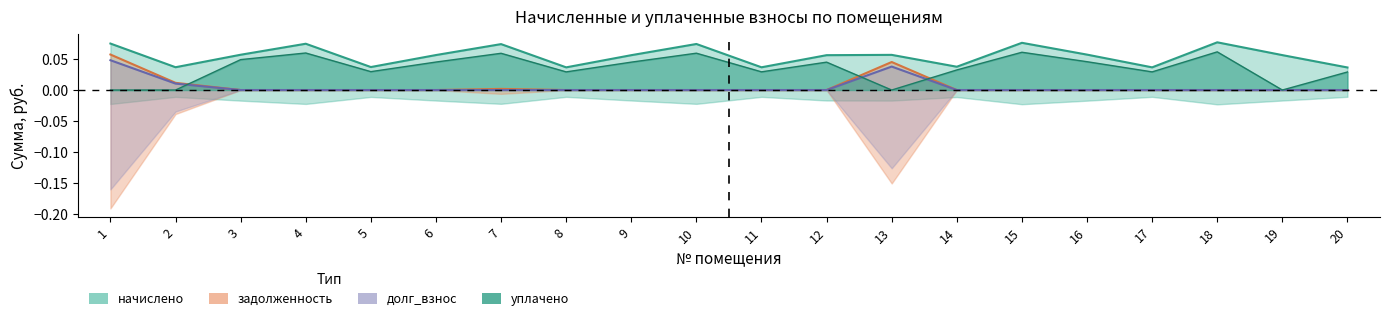

Where is the first local maximum for задолженность?

7